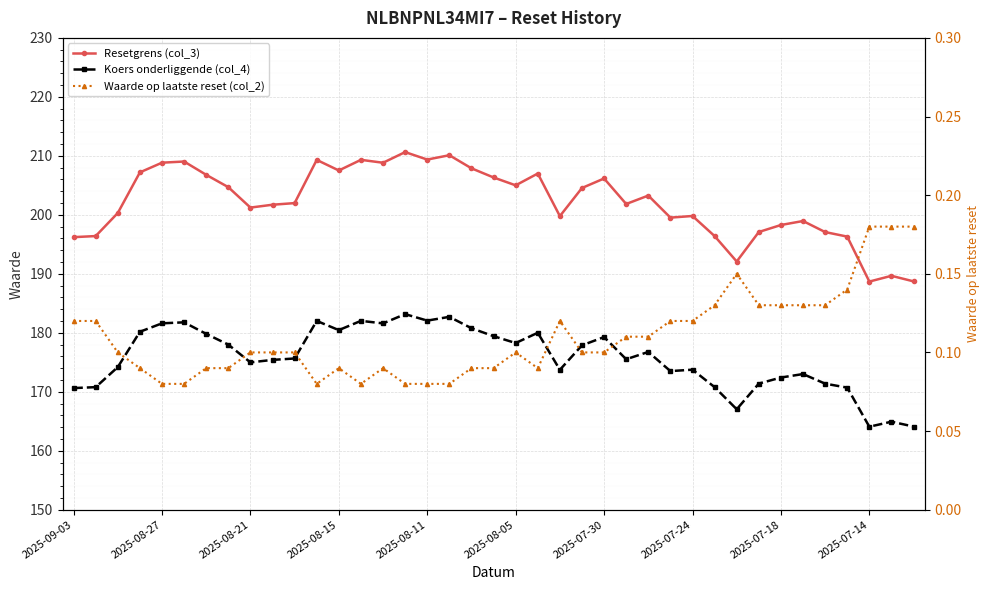

True or false: Resetgrens (col_3) and Waarde op laatste reset (col_2) cross at least once.

False